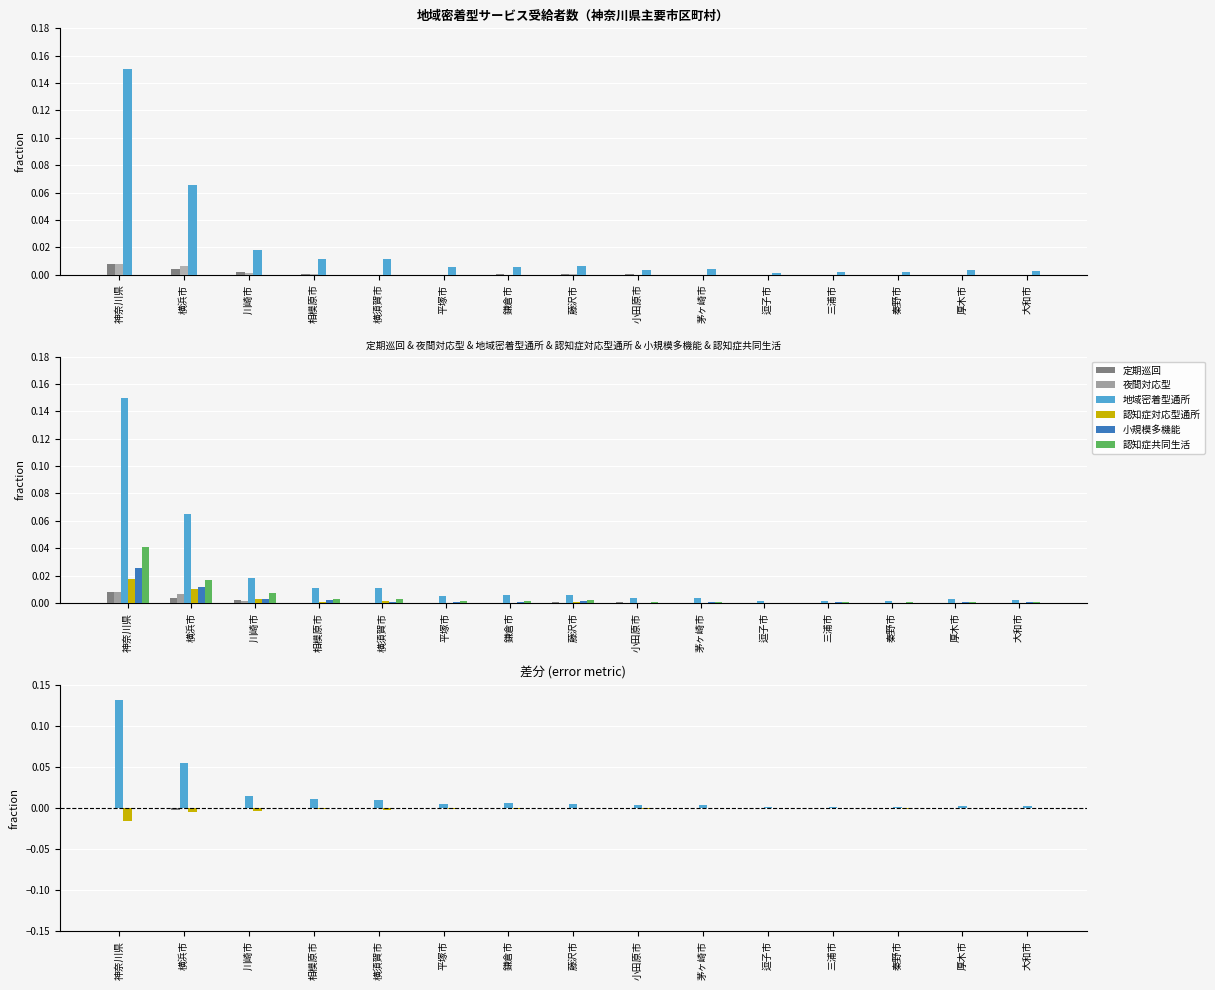

What is the difference between the maximum and minimum values in the 地域密着型通所 series?

0.1